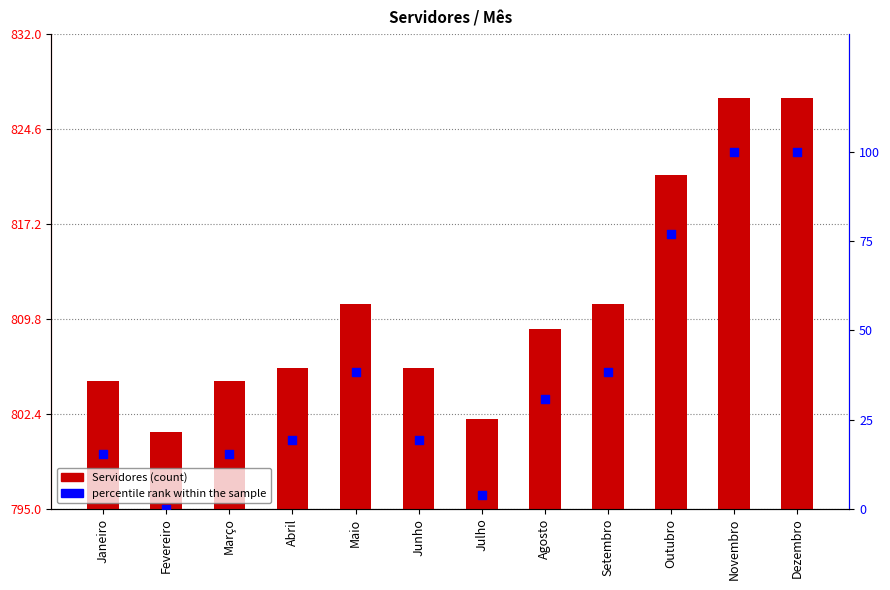

What are all the series names shown in the legend?

Servidores, percentile rank within the sample